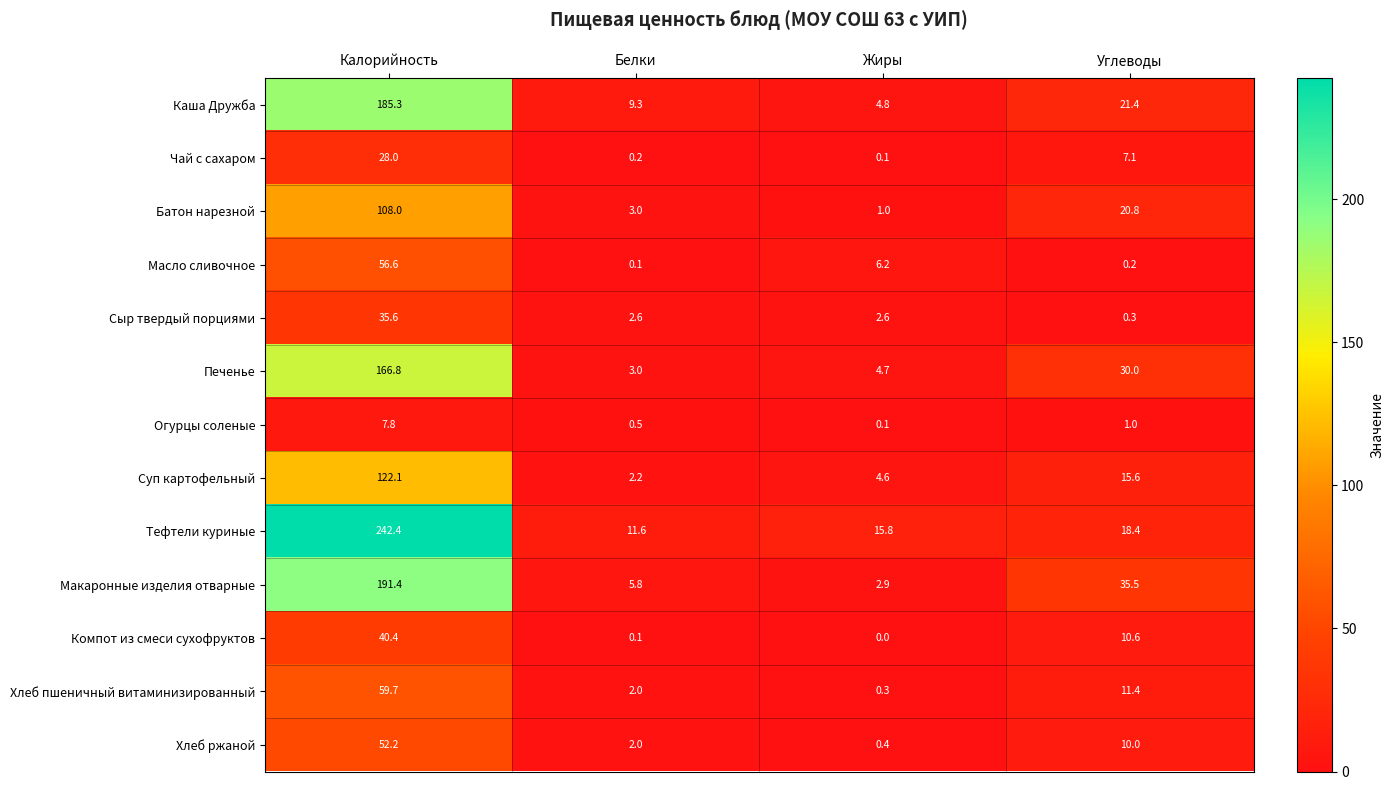

List the series in order of their peak value, lowest first.

Огурцы соленые, Чай с сахаром, Сыр твердый порциями, Компот из смеси сухофруктов, Хлеб ржаной, Масло сливочное, Хлеб пшеничный витаминизированный, Батон нарезной, Суп картофельный, Печенье, Каша Дружба, Макаронные изделия отварные, Тефтели куриные